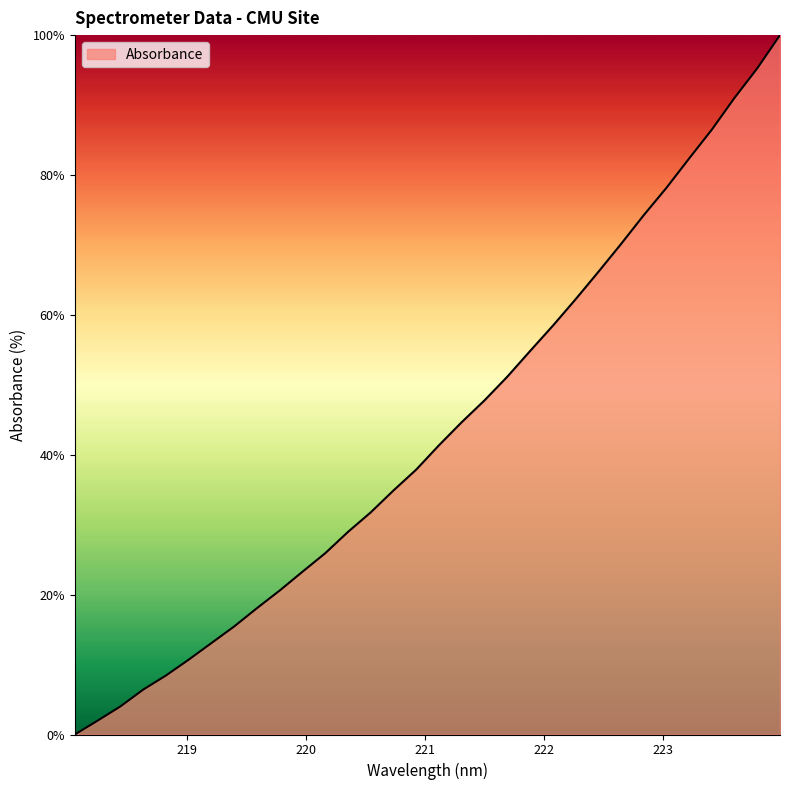

What is the maximum value shown in the chart?

100.0